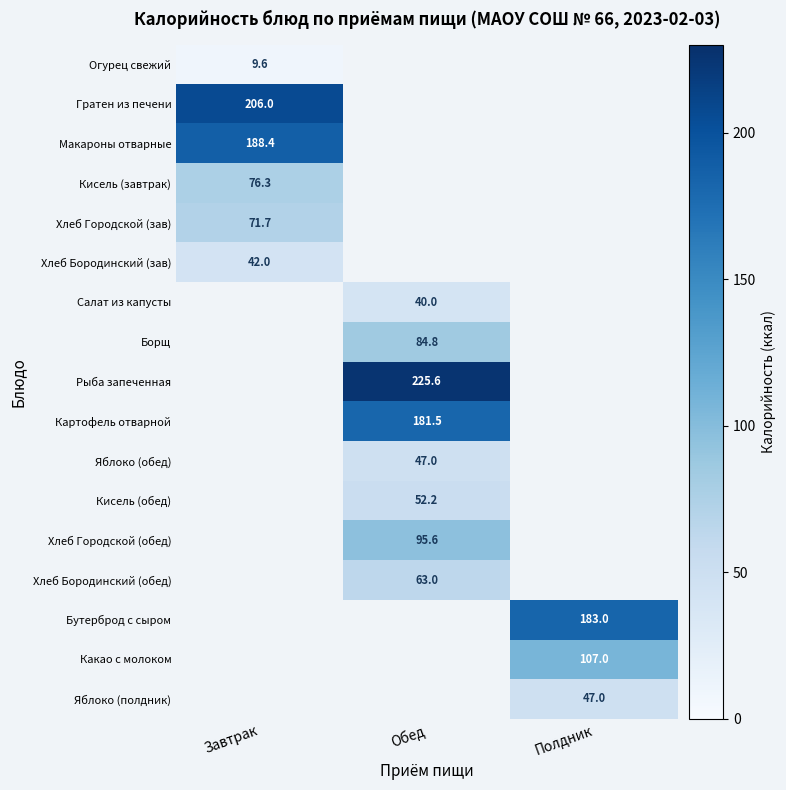

What is the spread (max minus min) of values at Завтрак?

196.4